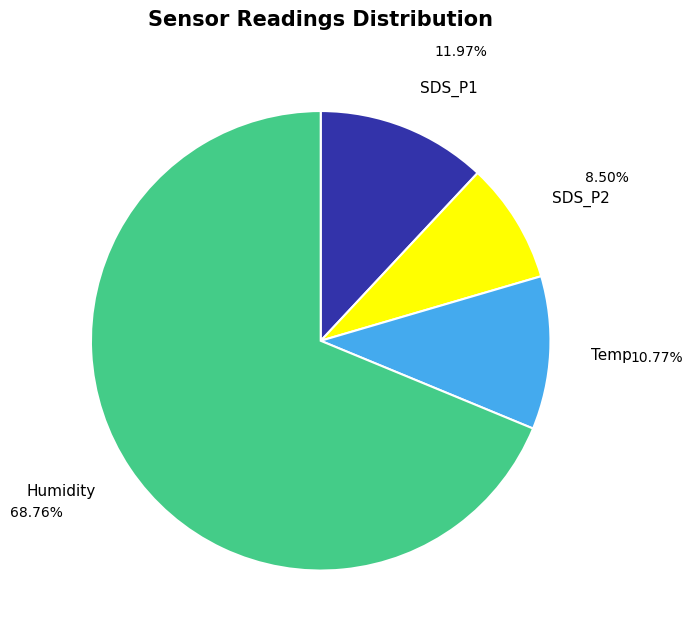

Which category has the biggest portion of the pie?

Humidity